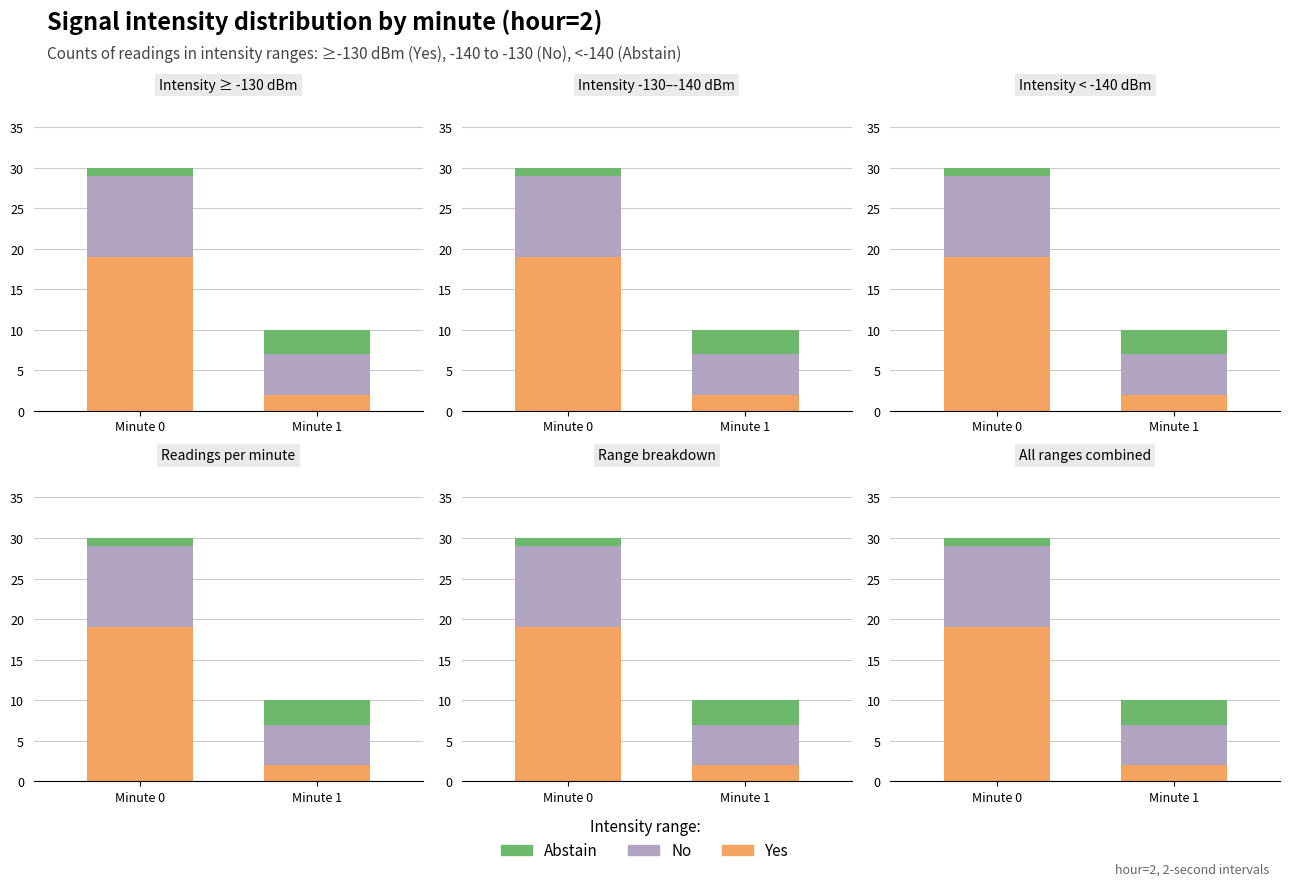

Reading left to right, list all the values displayed in this chart.

Yes: Minute 0=19	Minute 1=2
No: Minute 0=10	Minute 1=5
Abstain: Minute 0=1	Minute 1=3